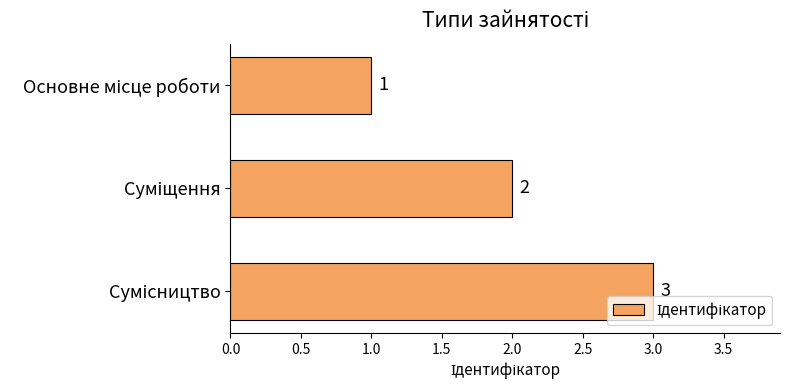

What is the difference between the second highest and minimum values?

1